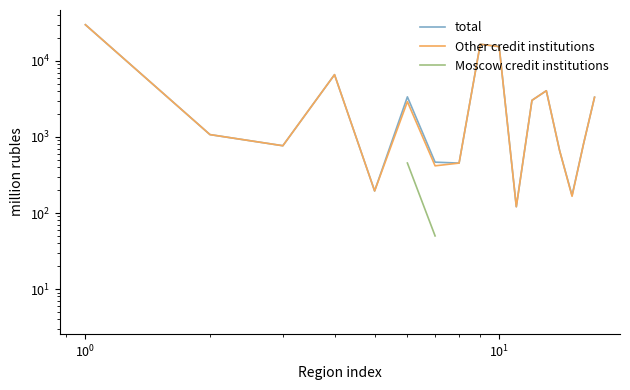

How many data points in total are less than 1073?

8